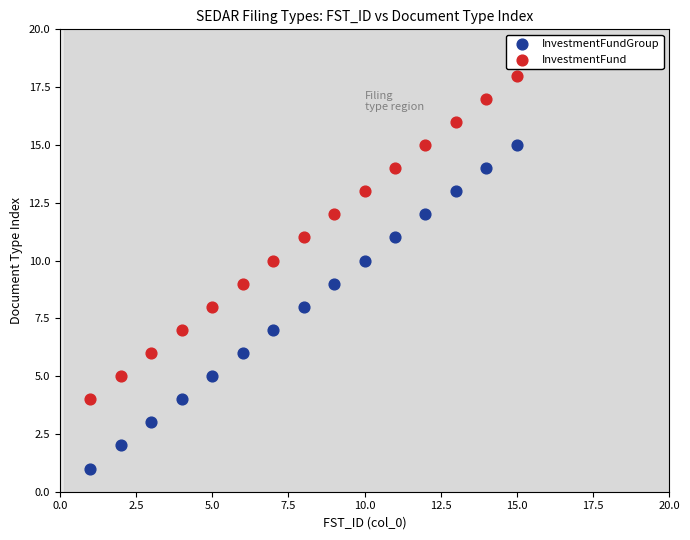

Across all data points, what is the range of Y values (max minus min)?

17